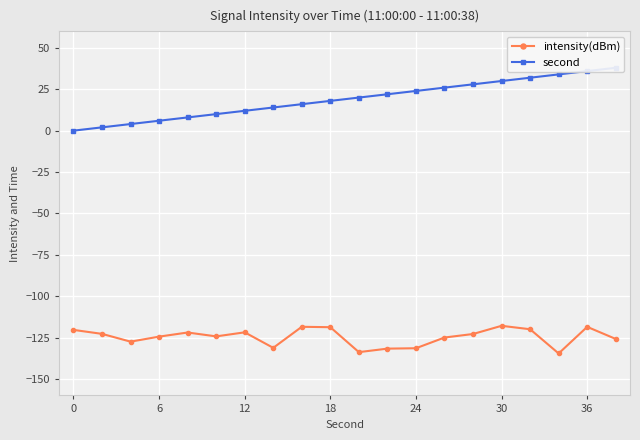

Is it true that intensity(dBm) equals -118.5 at 8?

True